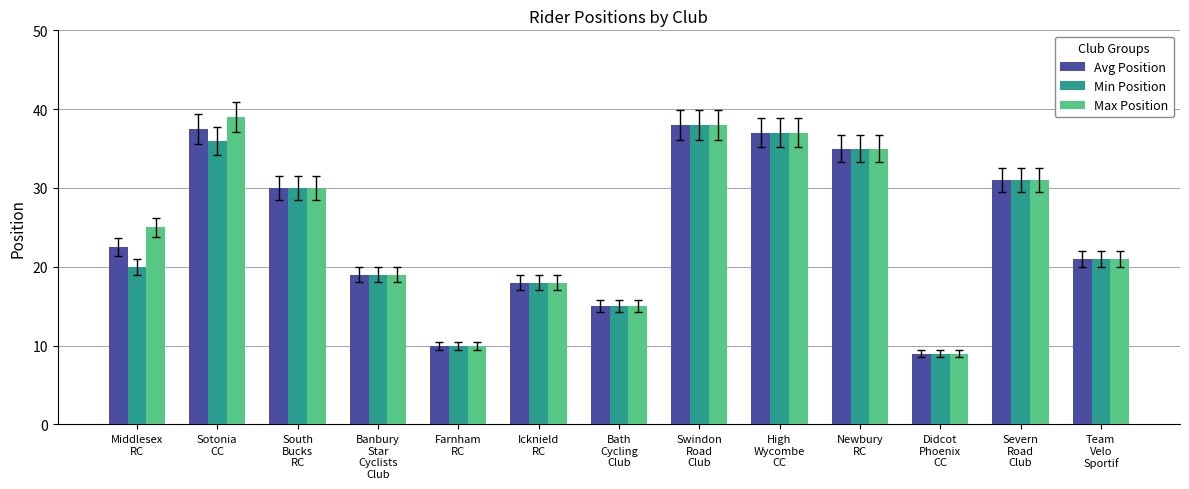

What is the sum of all Max Position values?

327.0